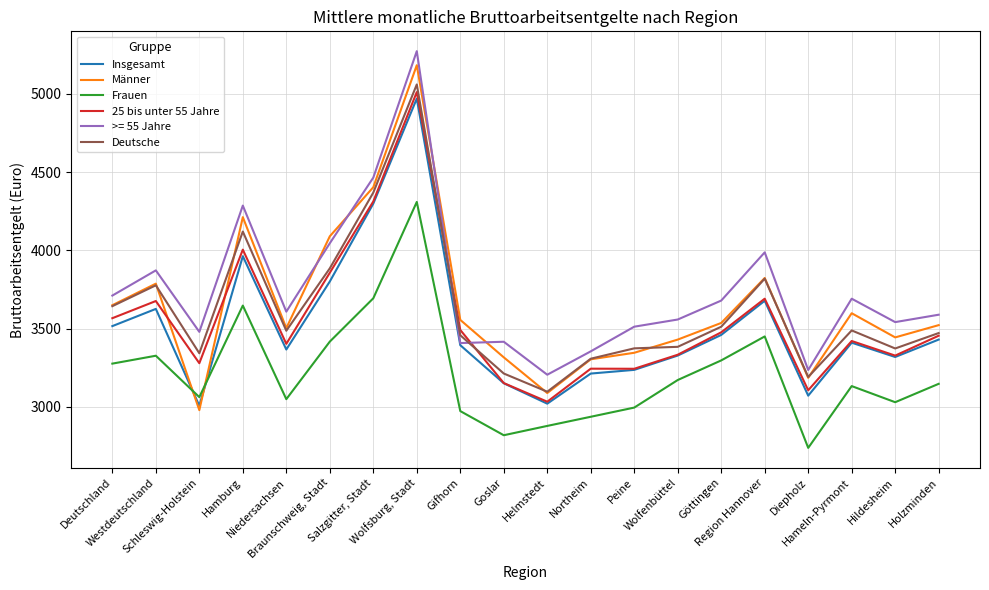

How many times do Frauen and Insgesamt cross each other?

2